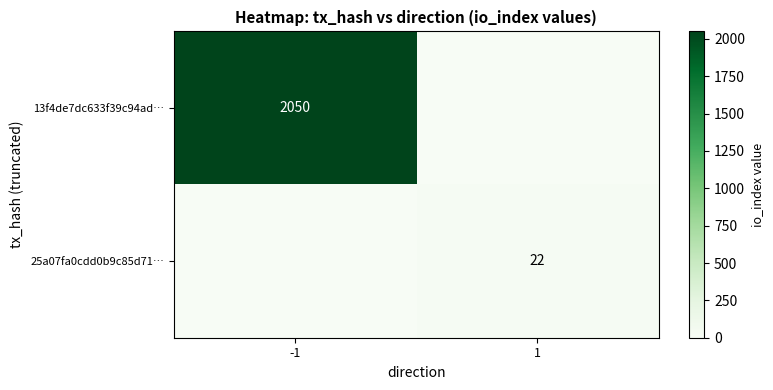

Is it true that 25a07fa0cdd0b9c85d71… equals 22 at 1?

True